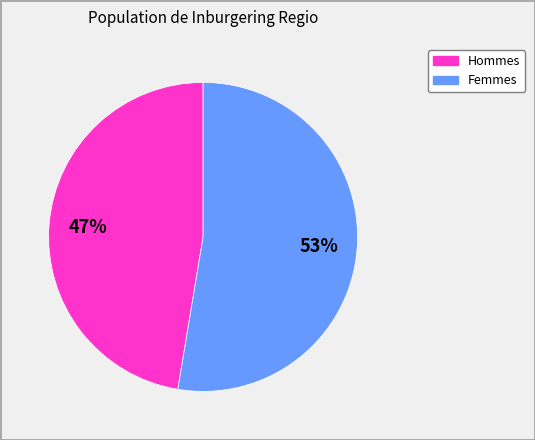

Is there a majority slice in this chart?

Yes